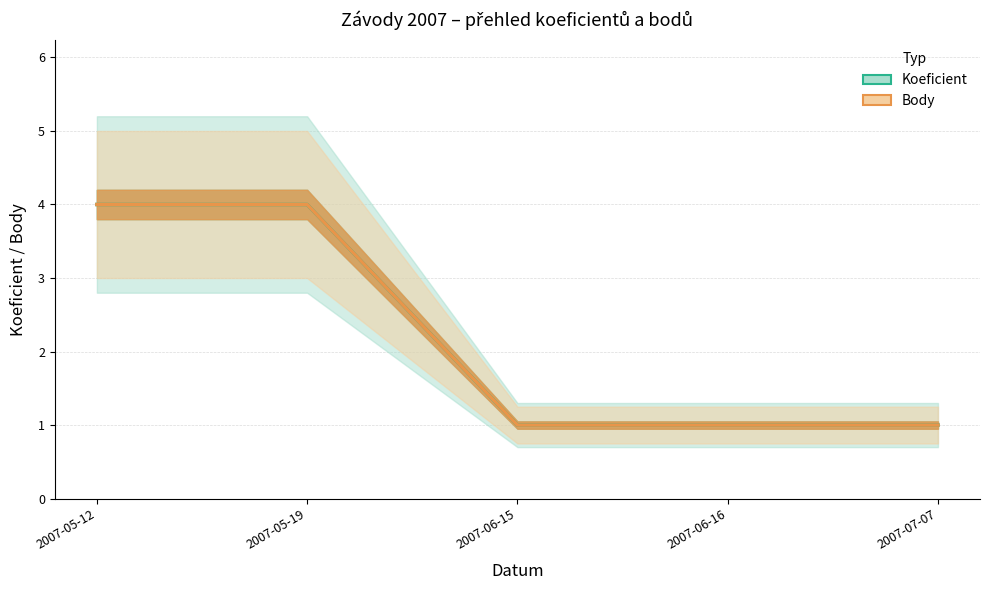

At how many categories does at least one series exceed 1?

2